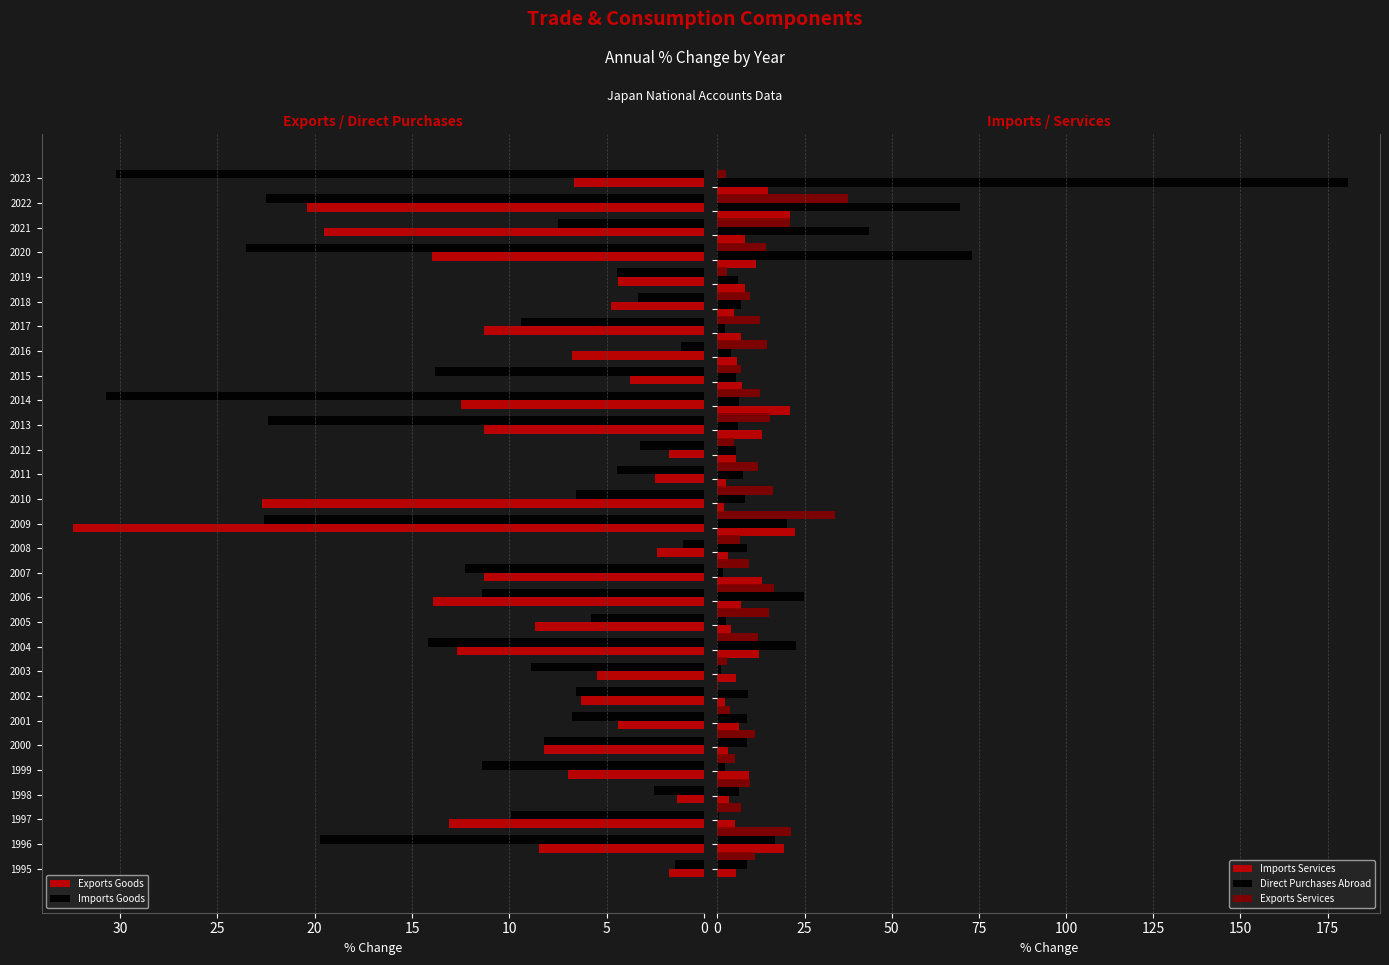

What is the difference between the maximum and minimum values in the Exports Goods series?

31.0